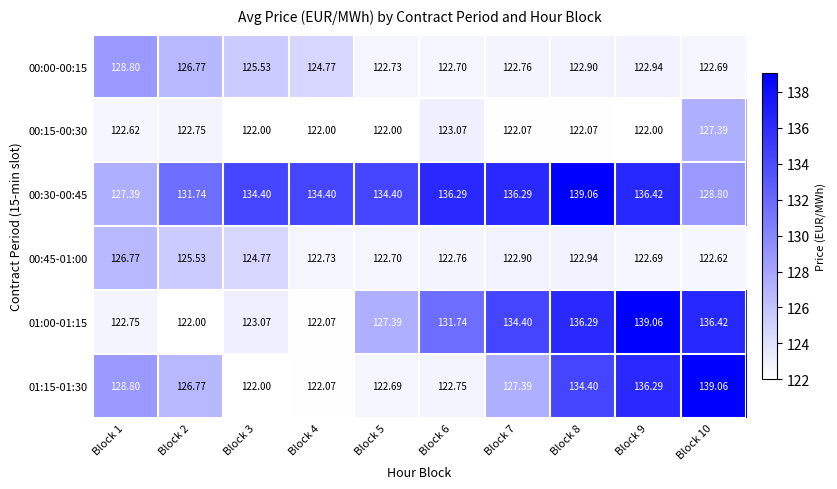

Is the value of 01:00-01:15 at Block 3 greater than the value of 00:30-00:45 at Block 9?

No